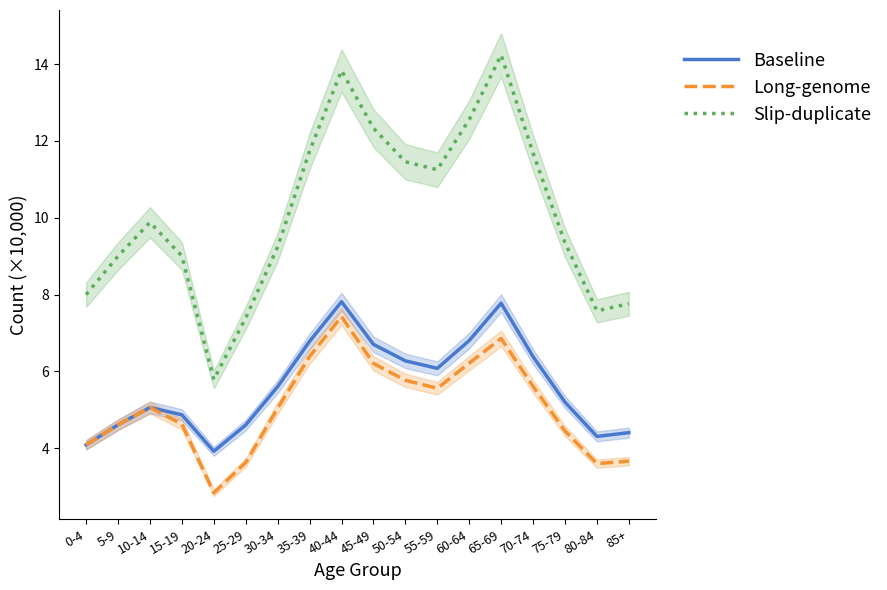

Is the value of Slip-duplicate at 20-24 greater than the value of Long-genome at 80-84?

Yes